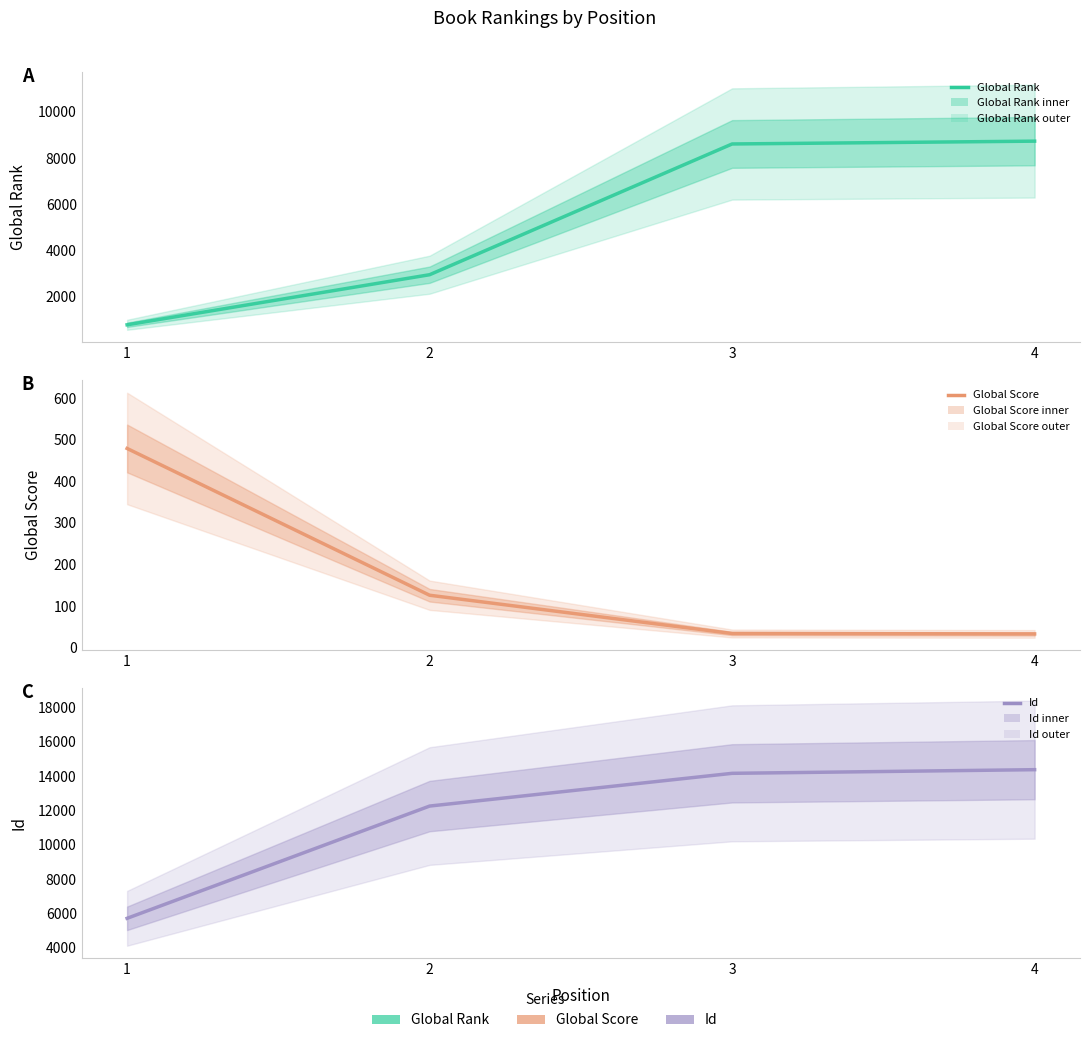

List the series in order of their peak value, highest first.

Id, Global Rank, Global Score